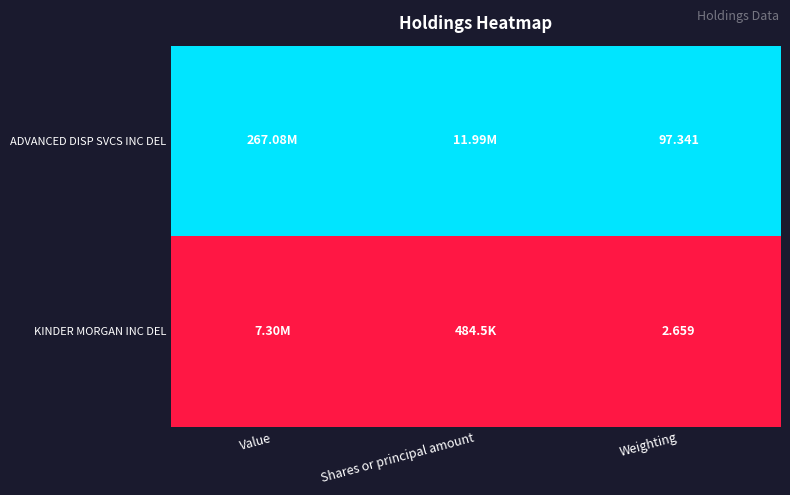

Rank the series by their average value, from highest to lowest.

ADVANCED DISP SVCS INC DEL, KINDER MORGAN INC DEL